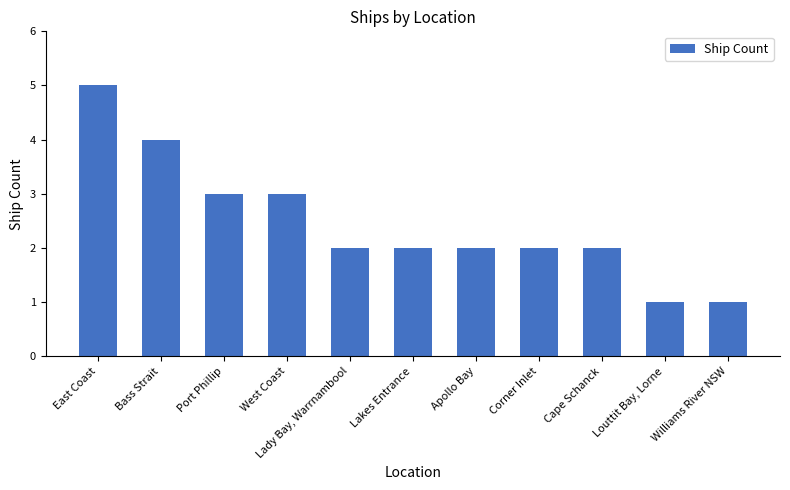

What is the greatest value displayed?

5